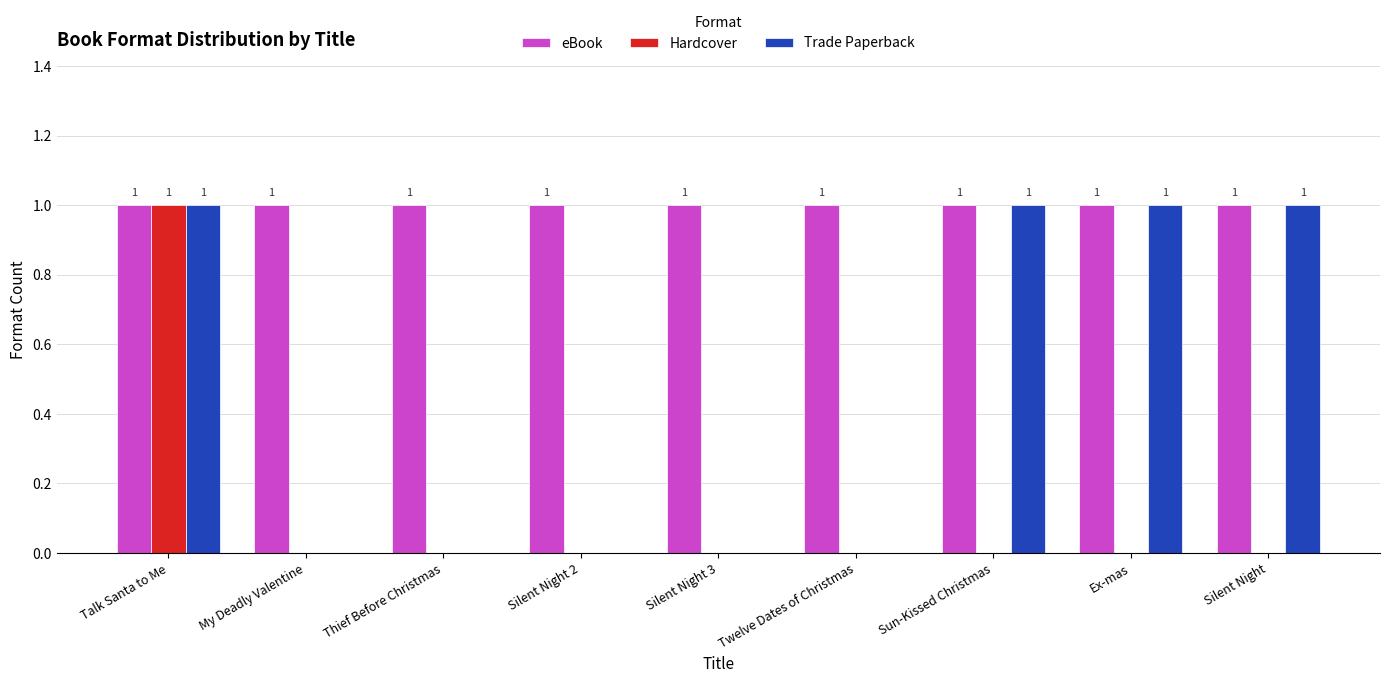

Is the value of eBook at My Deadly Valentine greater than the value of Trade Paperback at Twelve Dates of Christmas?

Yes